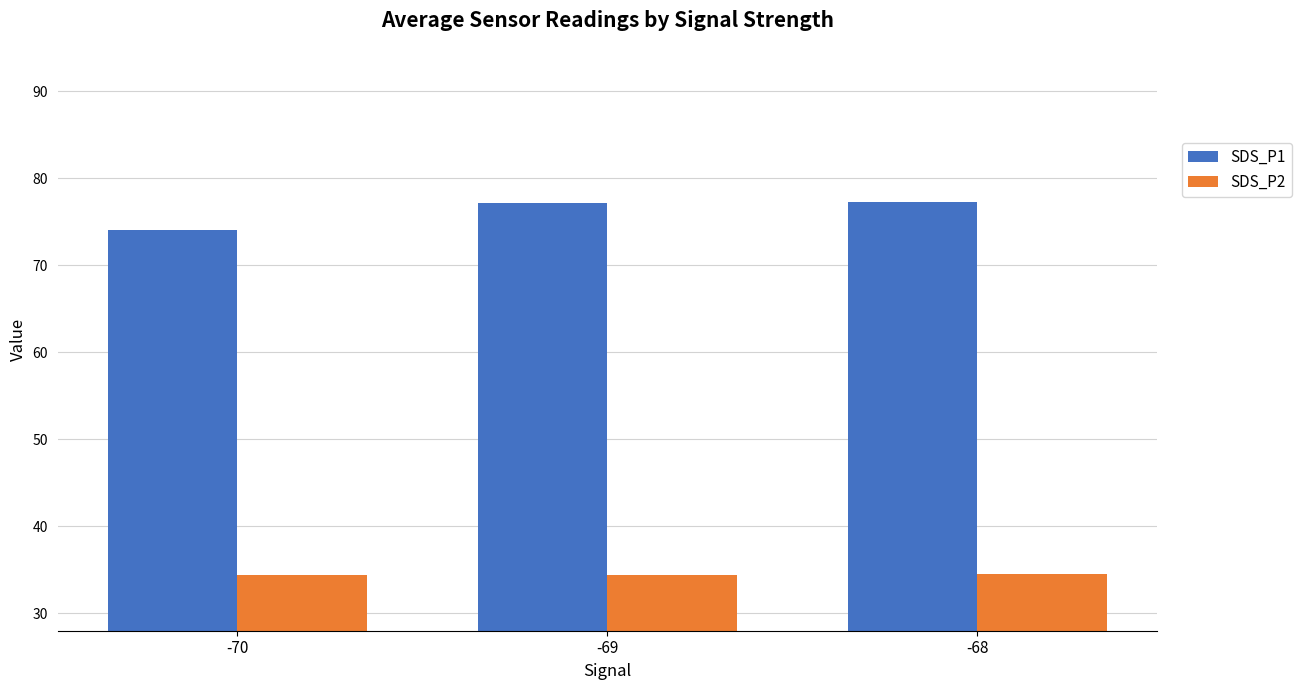

At -70, list the series in order from smallest to largest.

SDS_P2, SDS_P1